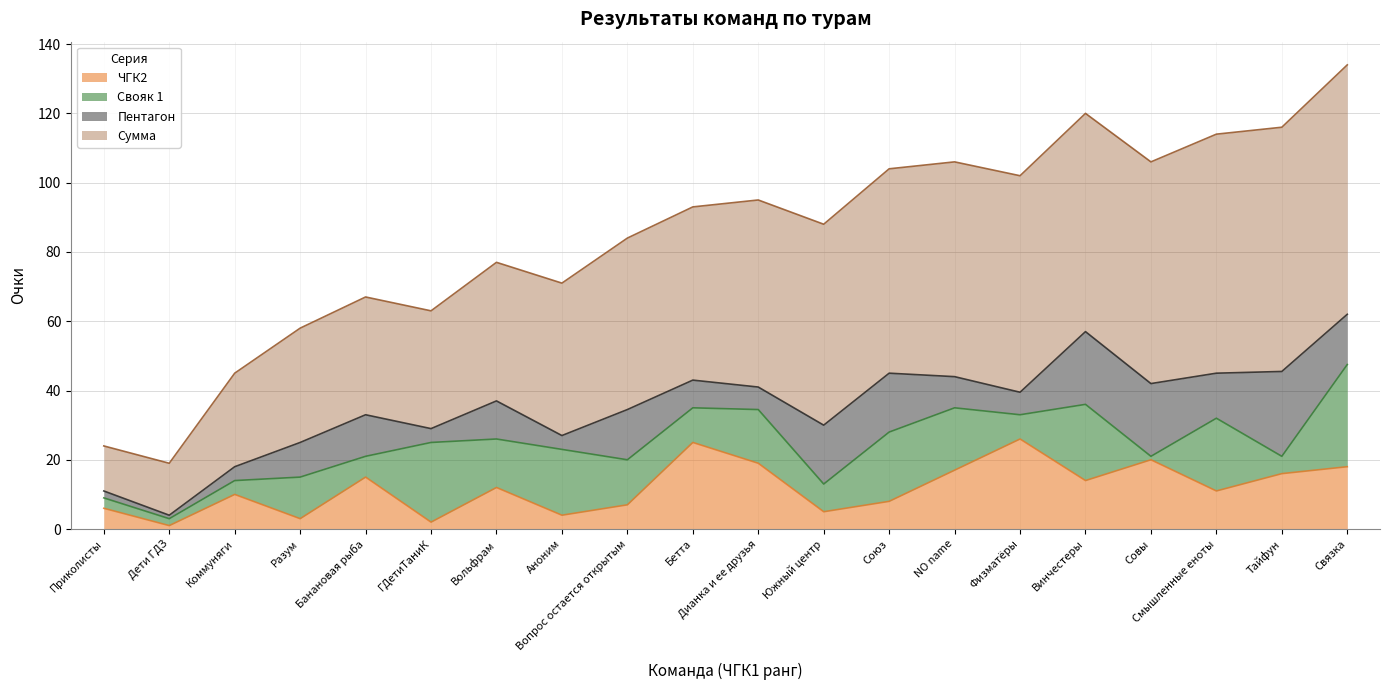

What is the total value across all series at Вольфрам?

77.0